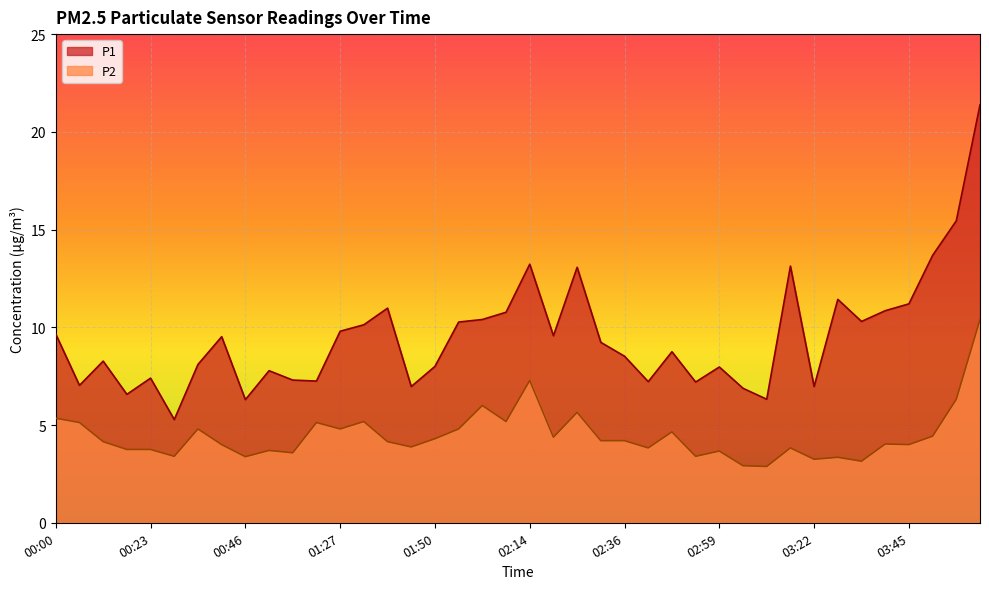

Which series has the widest spread of values?

P1